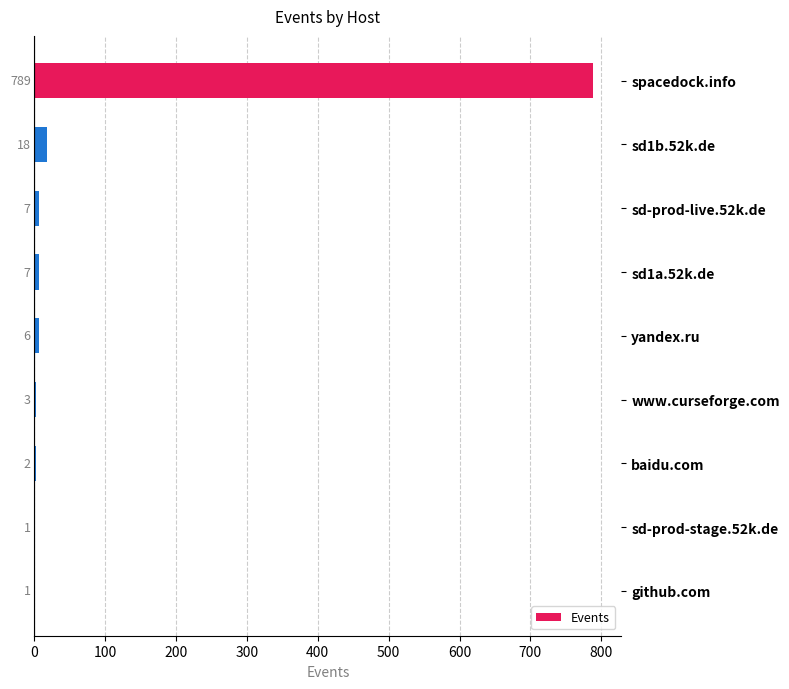

How many series are shown in this chart?

1